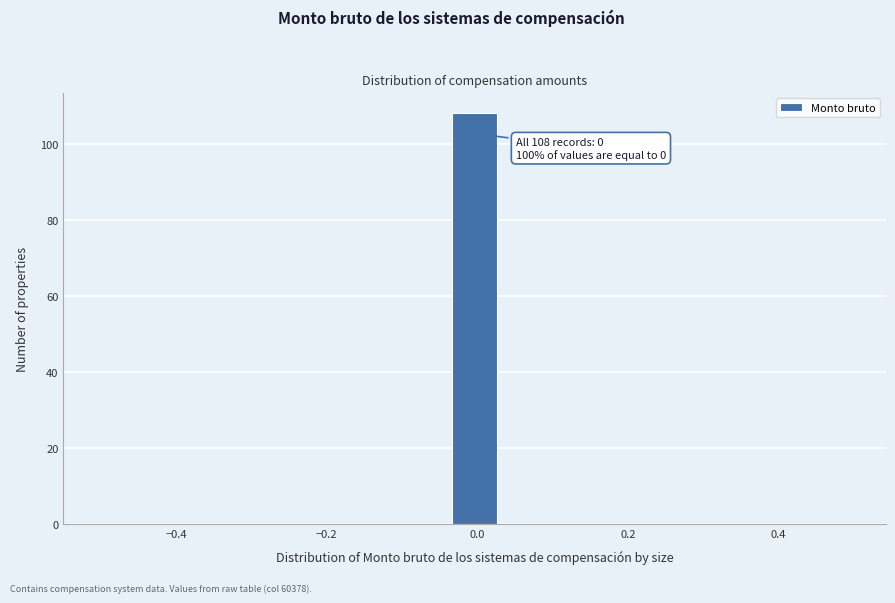

Around what value on the x-axis is the tallest bar? Give the approximate position of its centre, as read against the axis.

0.00